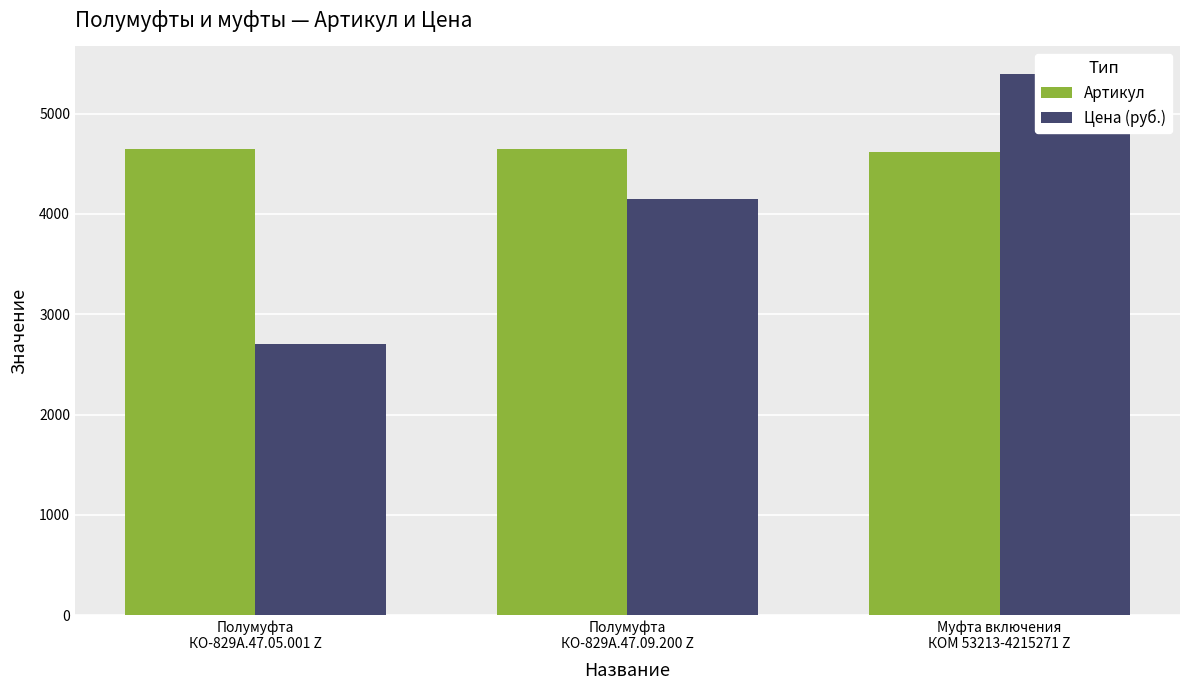

What is the minimum value for Артикул?

4621